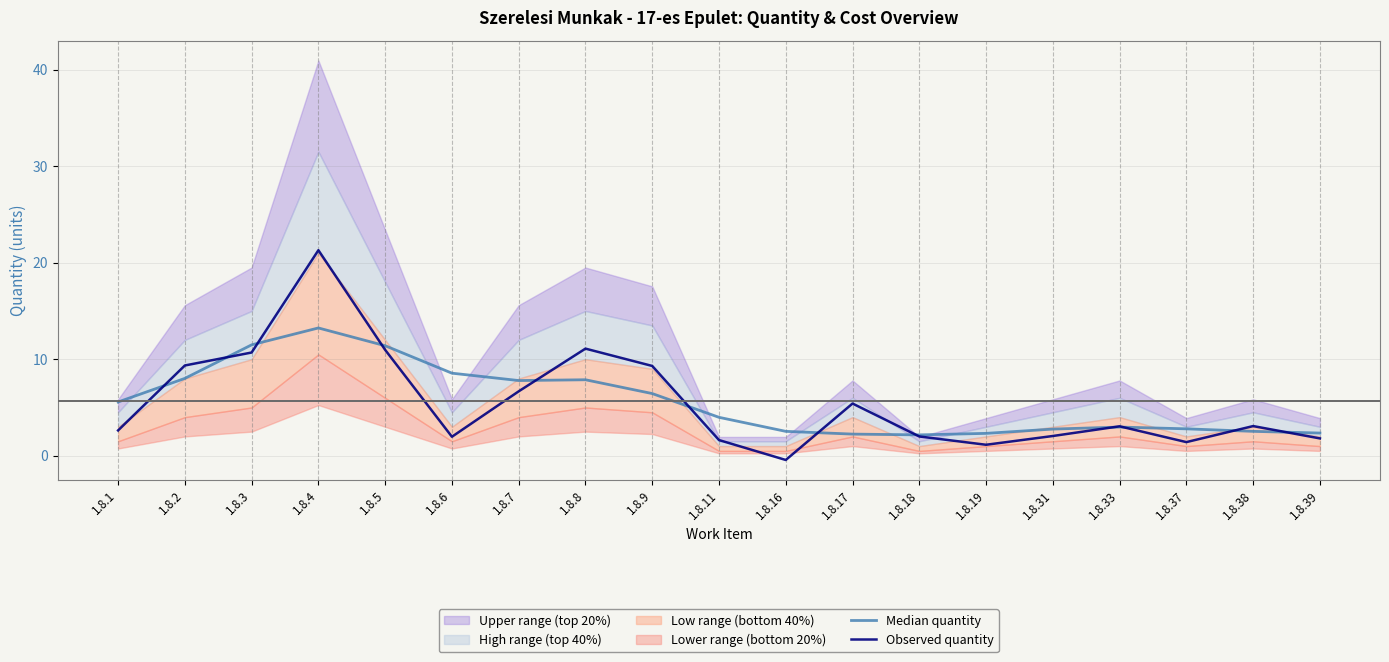

The value of Observed quantity at 1.8.37 is 2.3. True or false?

False